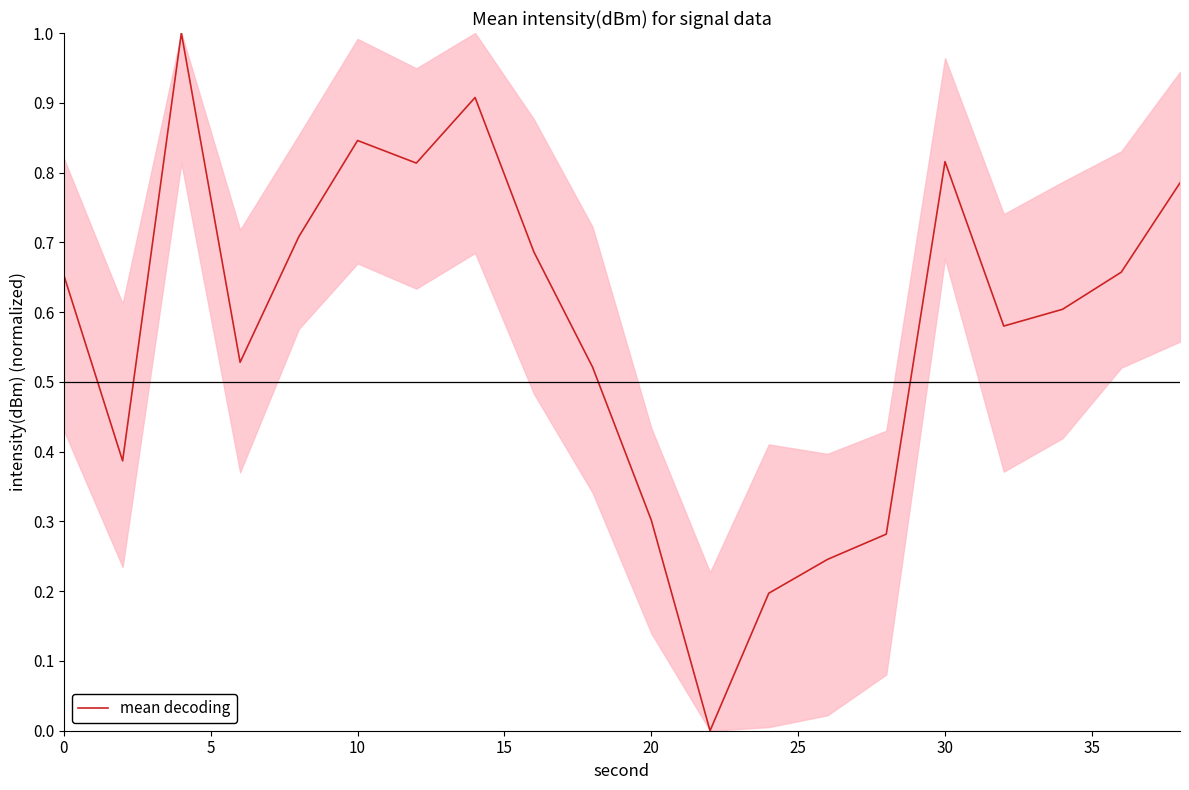

What is the difference between the second highest and minimum values?

0.9